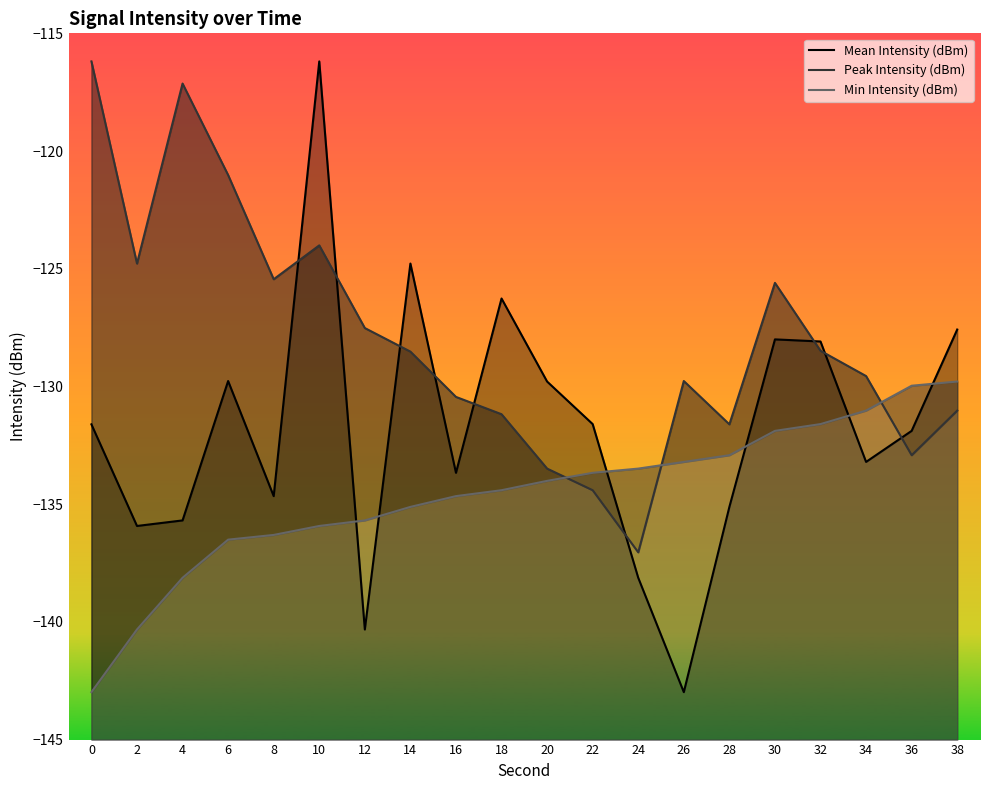

What is the value of the Min Intensity (dBm) point at the 8th from the left?

-135.1